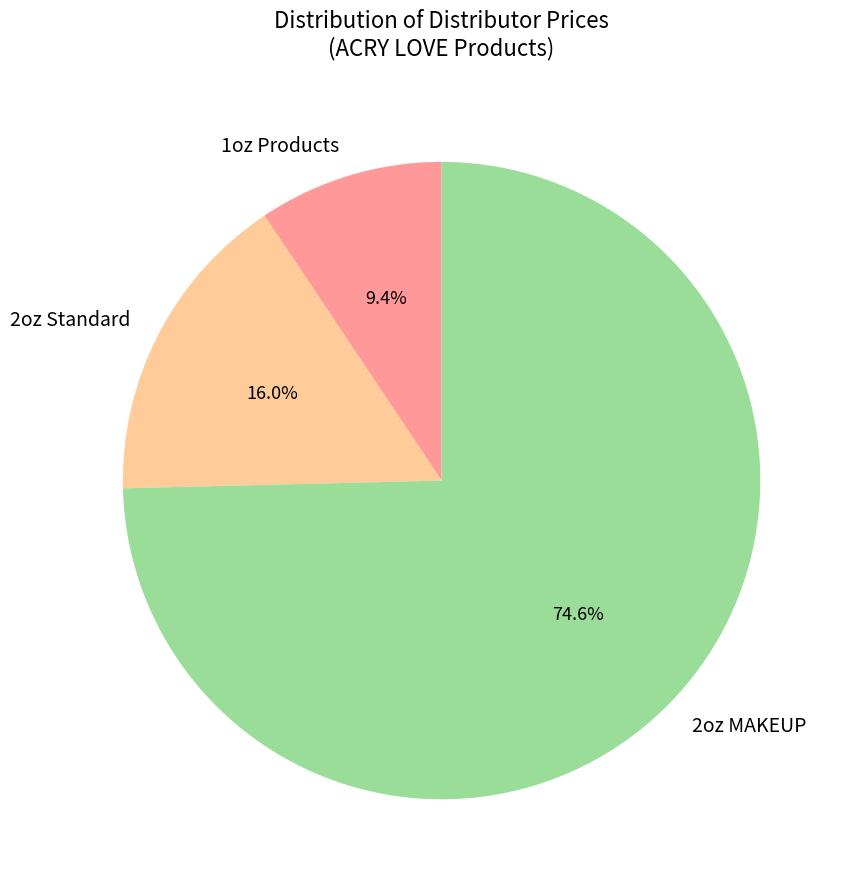

Approximately how many times larger is the value at 2oz Standard compared to 1oz Products?

1.7